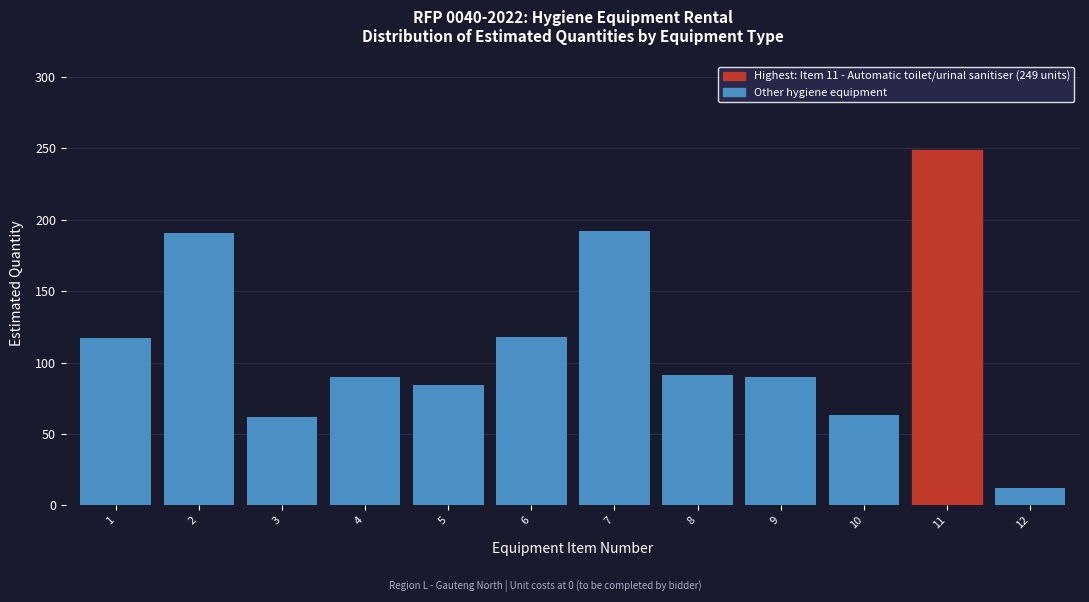

What is the approximate value at 5, to the nearest 5?

85